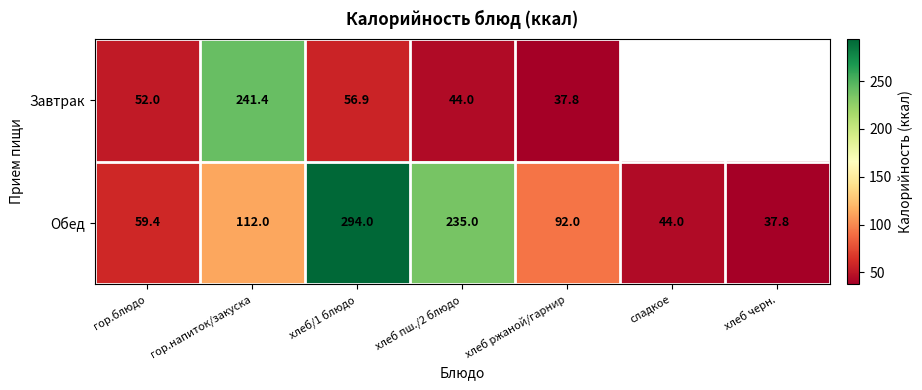

What is the highest value of the Обед series?

294.0